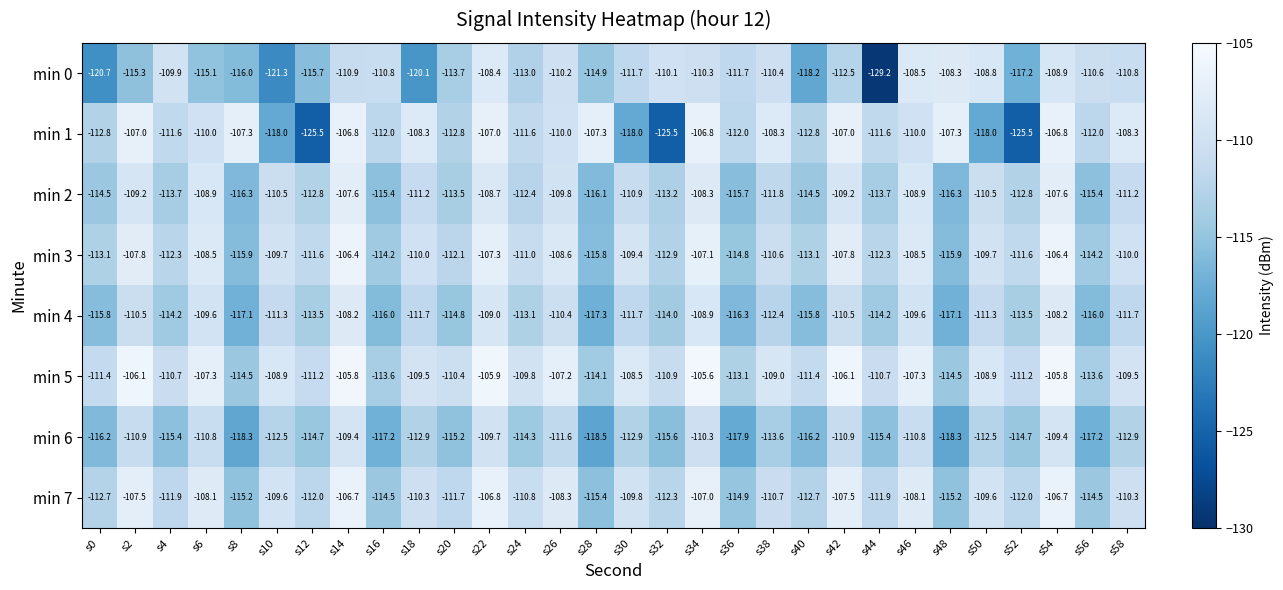

What is the average value of the min 0 series?

-113.4